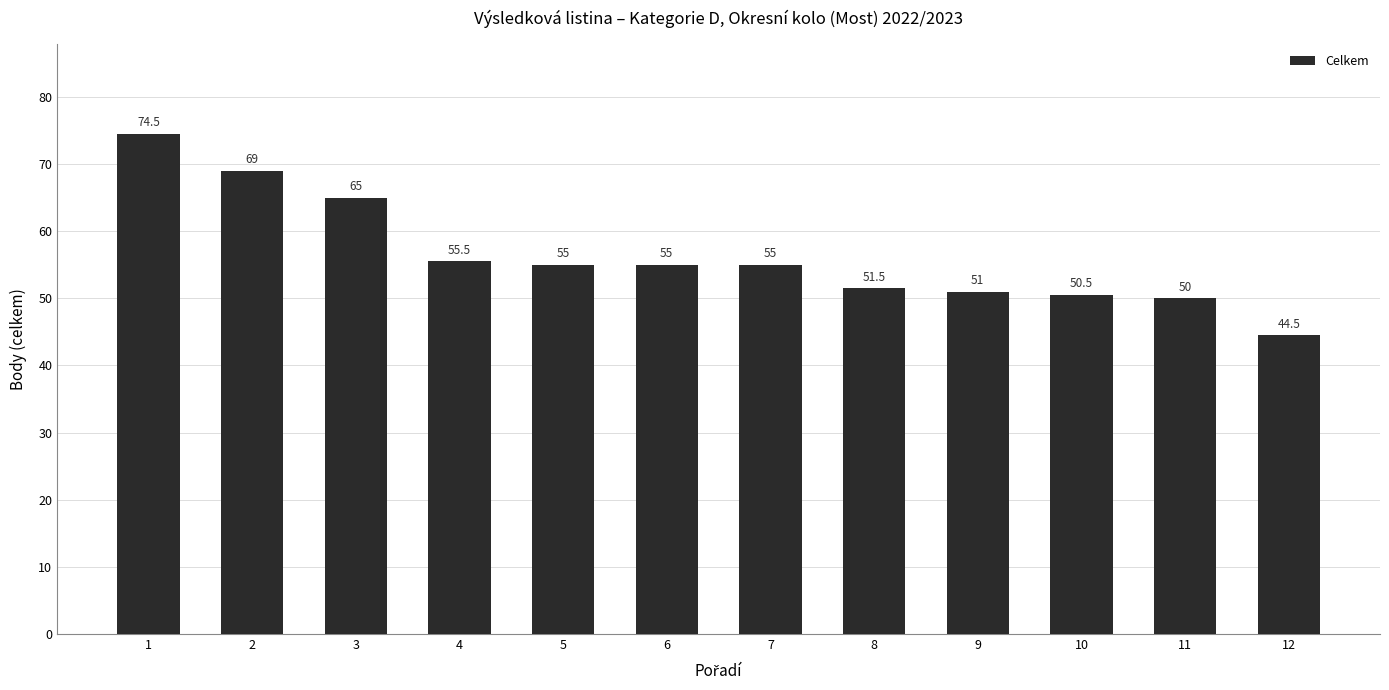

At which label does the data first exceed 55?

1